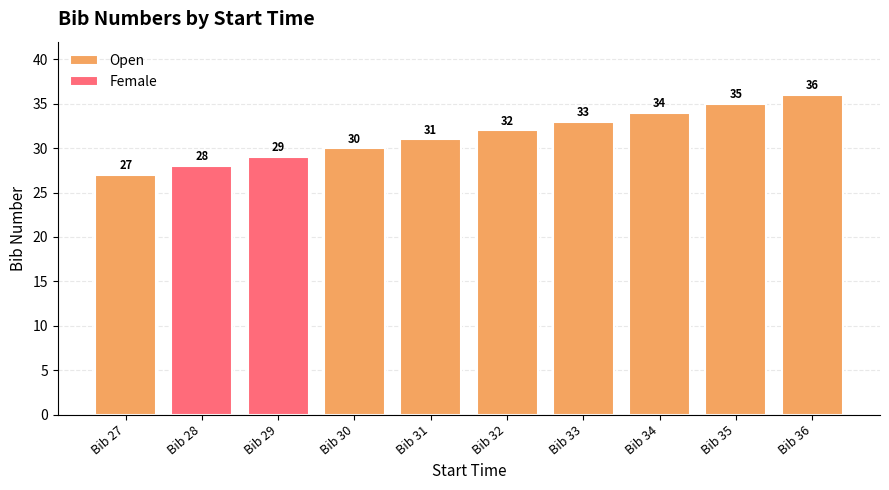

Rank the categories by Open value from highest to lowest.

Bib 36, Bib 35, Bib 34, Bib 33, Bib 32, Bib 31, Bib 30, Bib 27